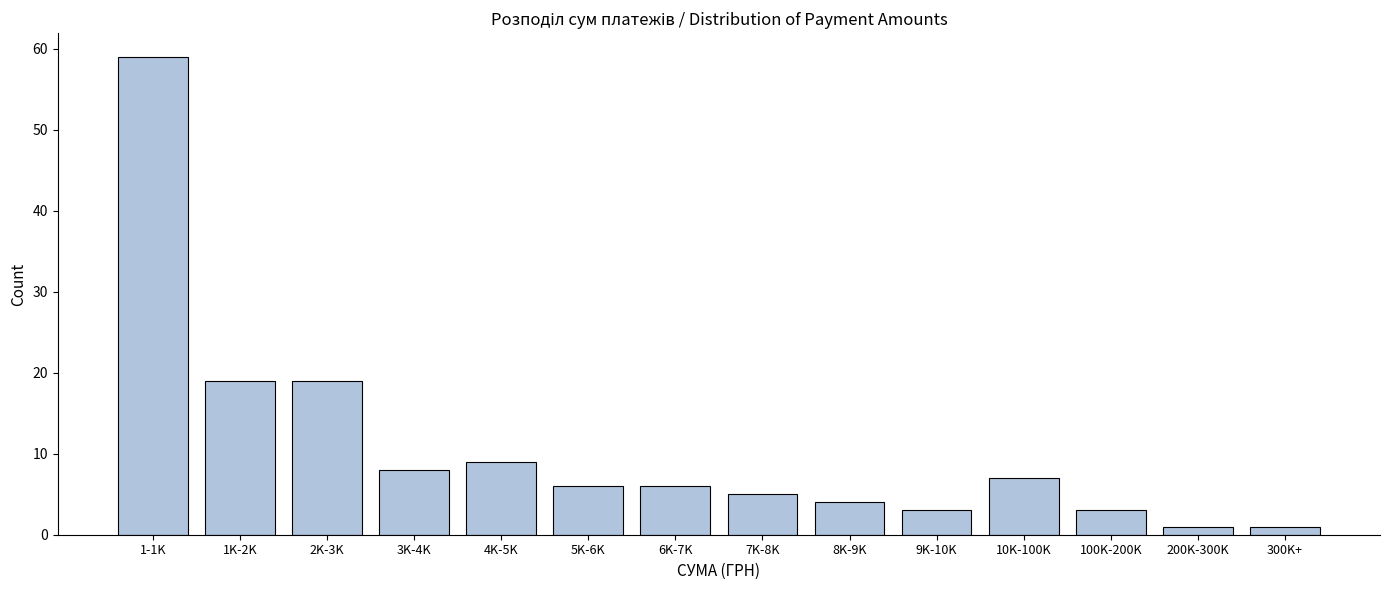

Reading left to right, list all the values displayed in this chart.

59	19	19	8	9	6	6	5	4	3	7	3	1	1